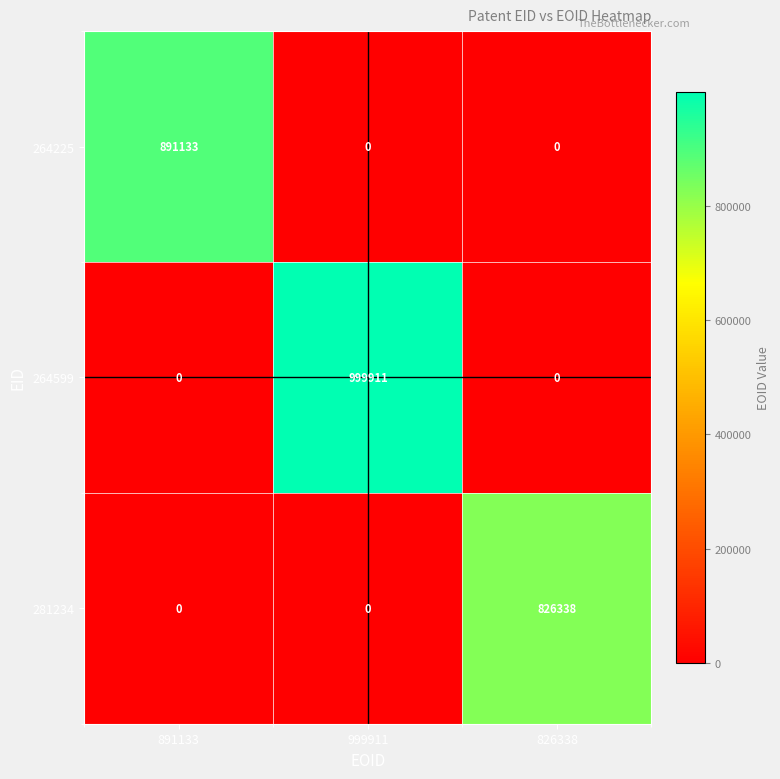

Is it true that 264225 equals 0 at 999911?

True